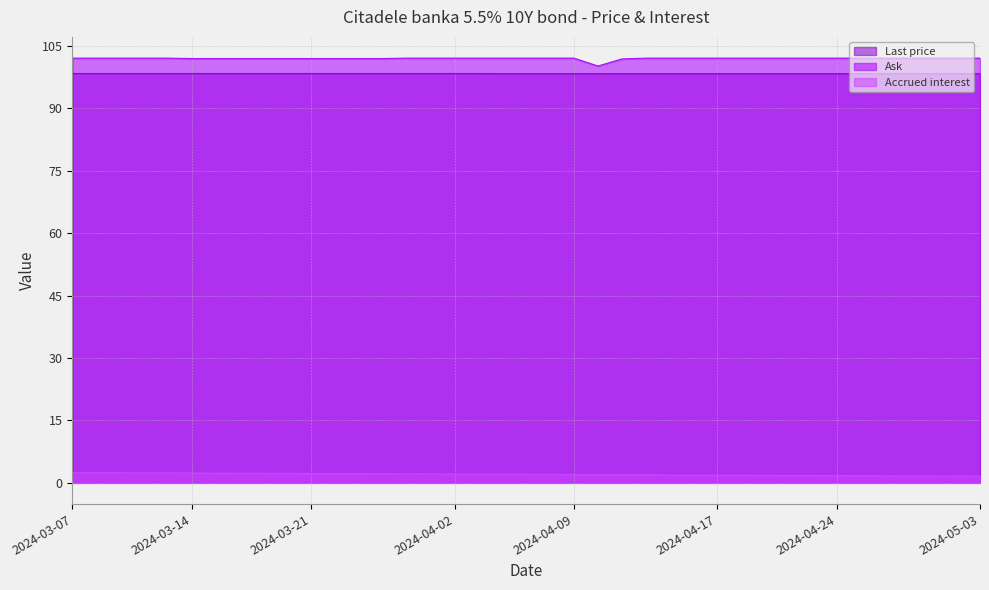

What is the difference between the highest and lowest values at 2024-03-19?

100.3